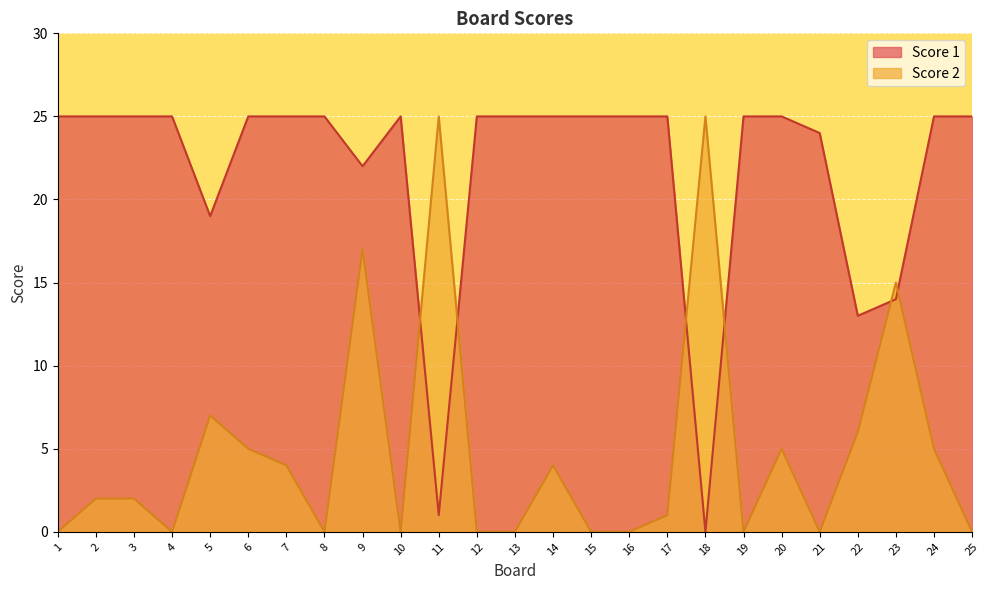

The Score 2 series shows 2 at 20. True or false?

False